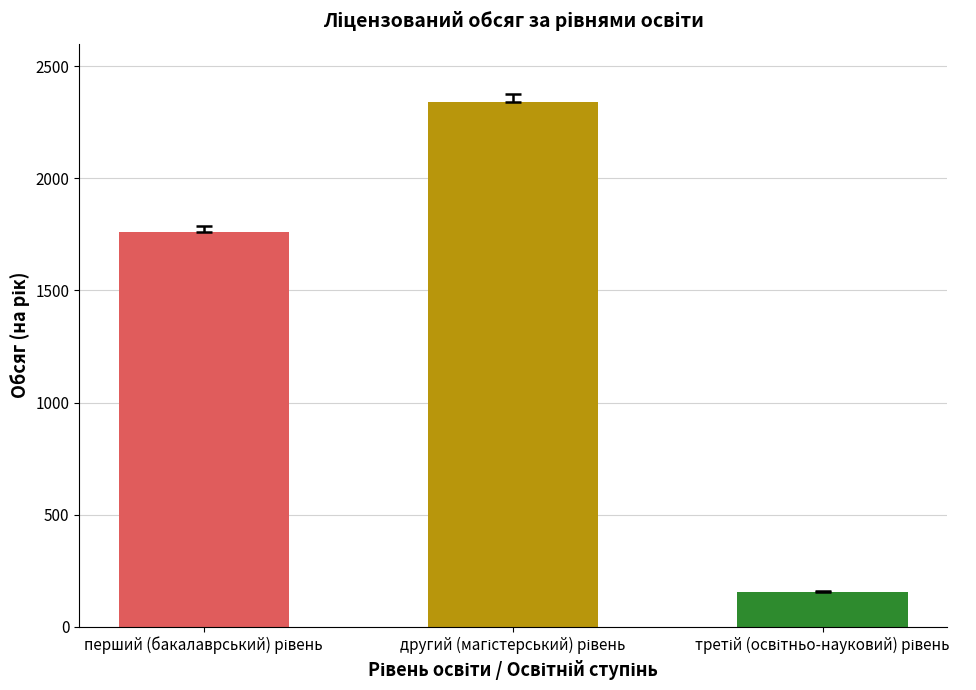

What is the minimum value shown in the chart?

157